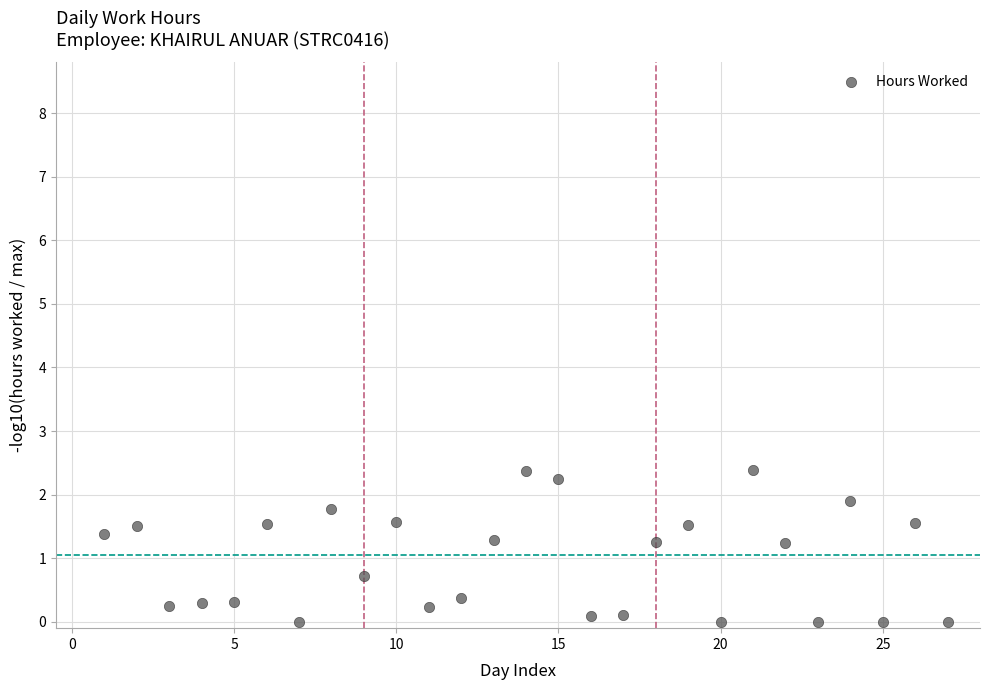

What is the range of X values (max minus min)?

26.0